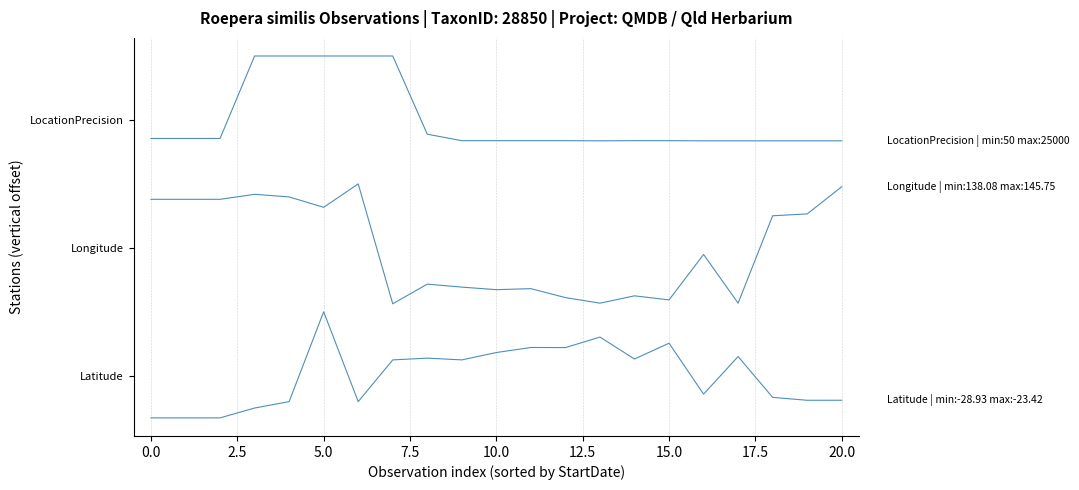

Does the chart have visible grid lines?

Yes